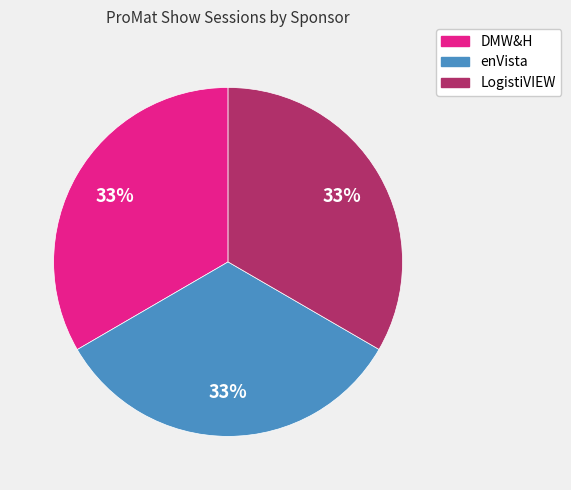

How many slices are in this pie chart?

3